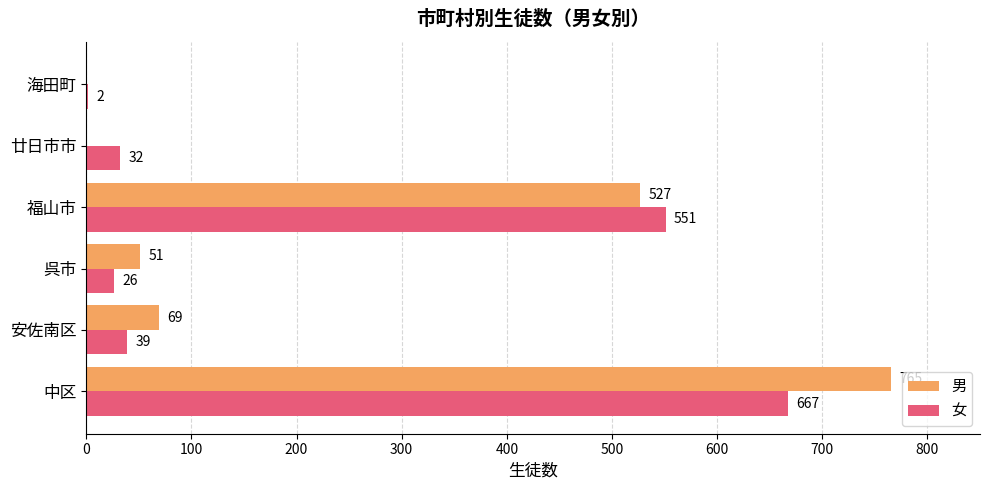

What is the maximum value for 女?

667